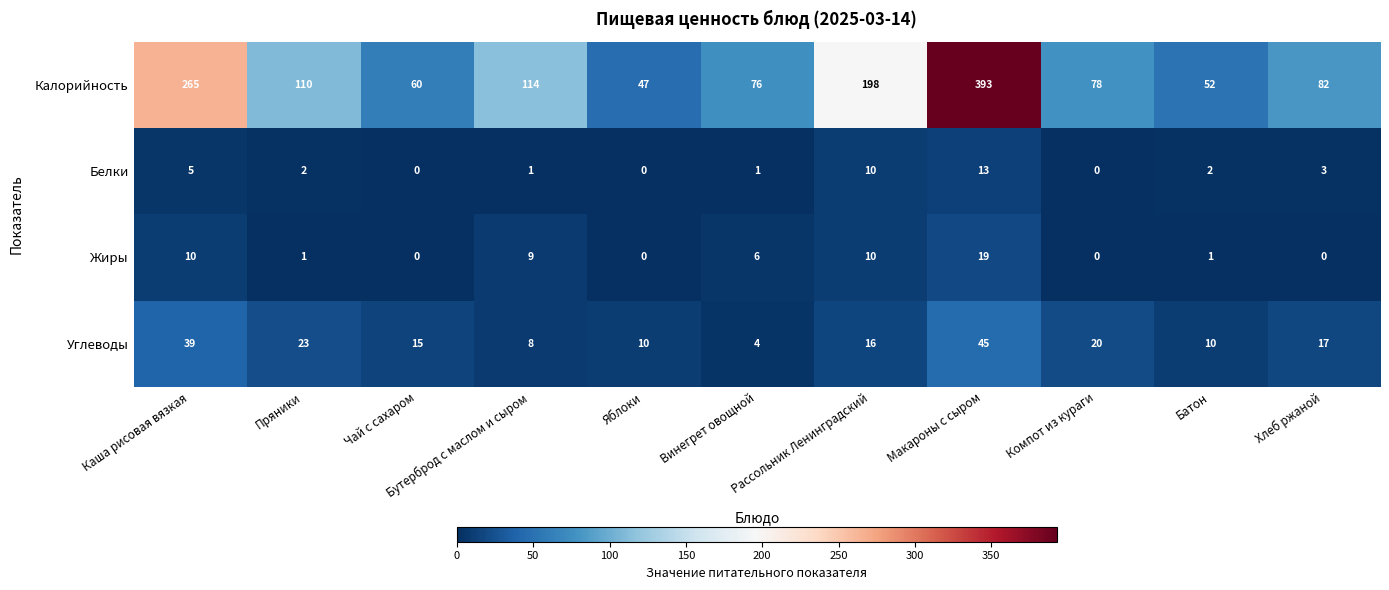

What is the difference between the second highest and second lowest values in the Белки series?

10